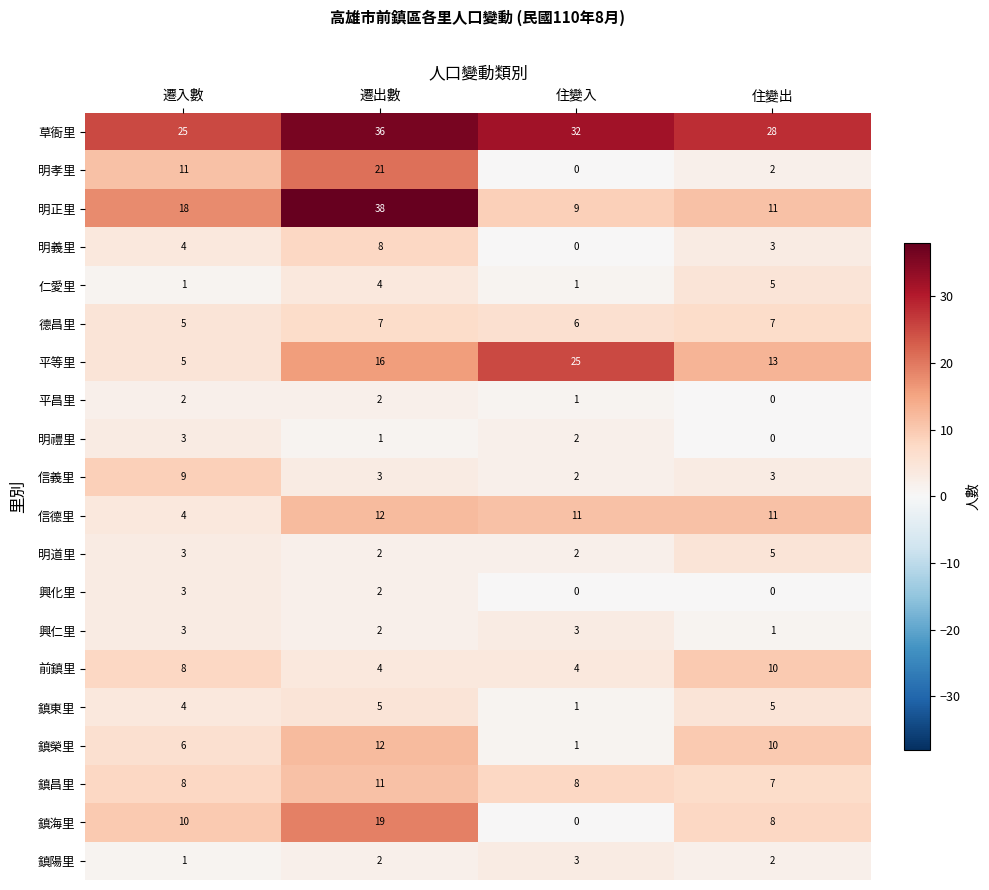

Which series has the largest total across all categories?

草衙里